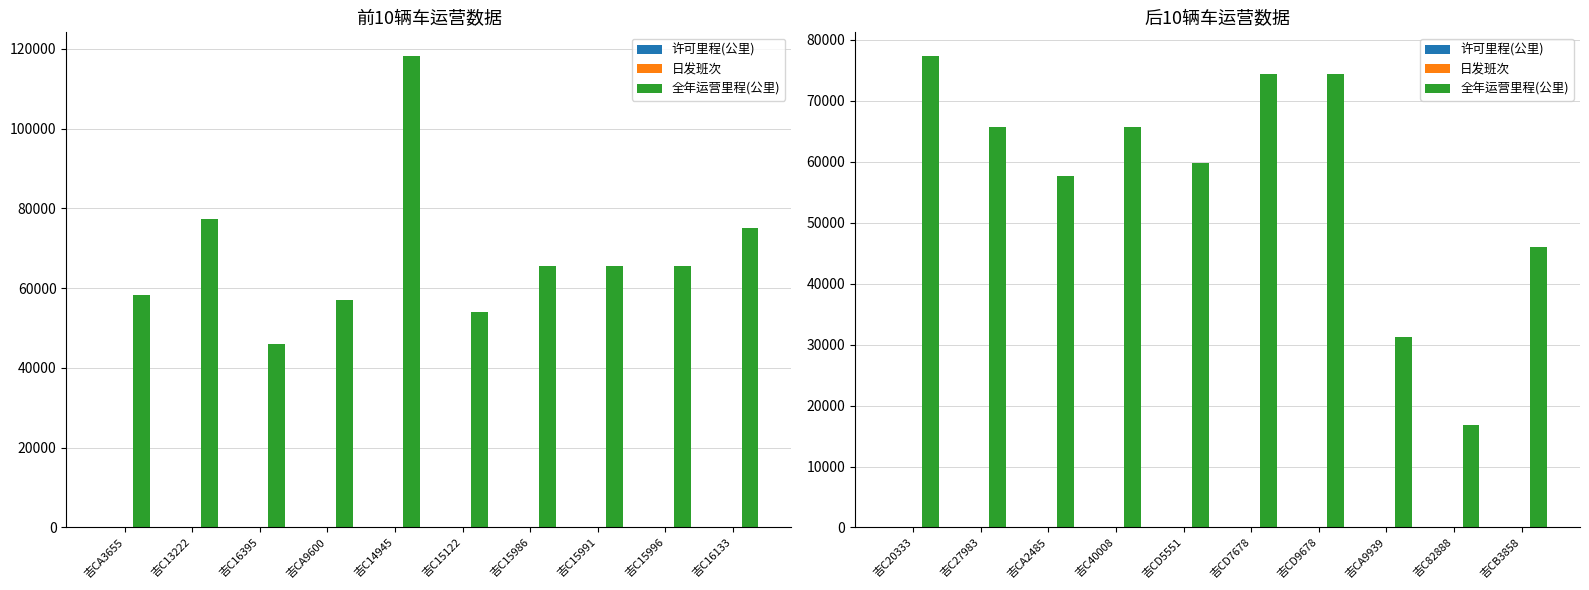

Which series has the largest total across all categories?

全年运营里程(公里)